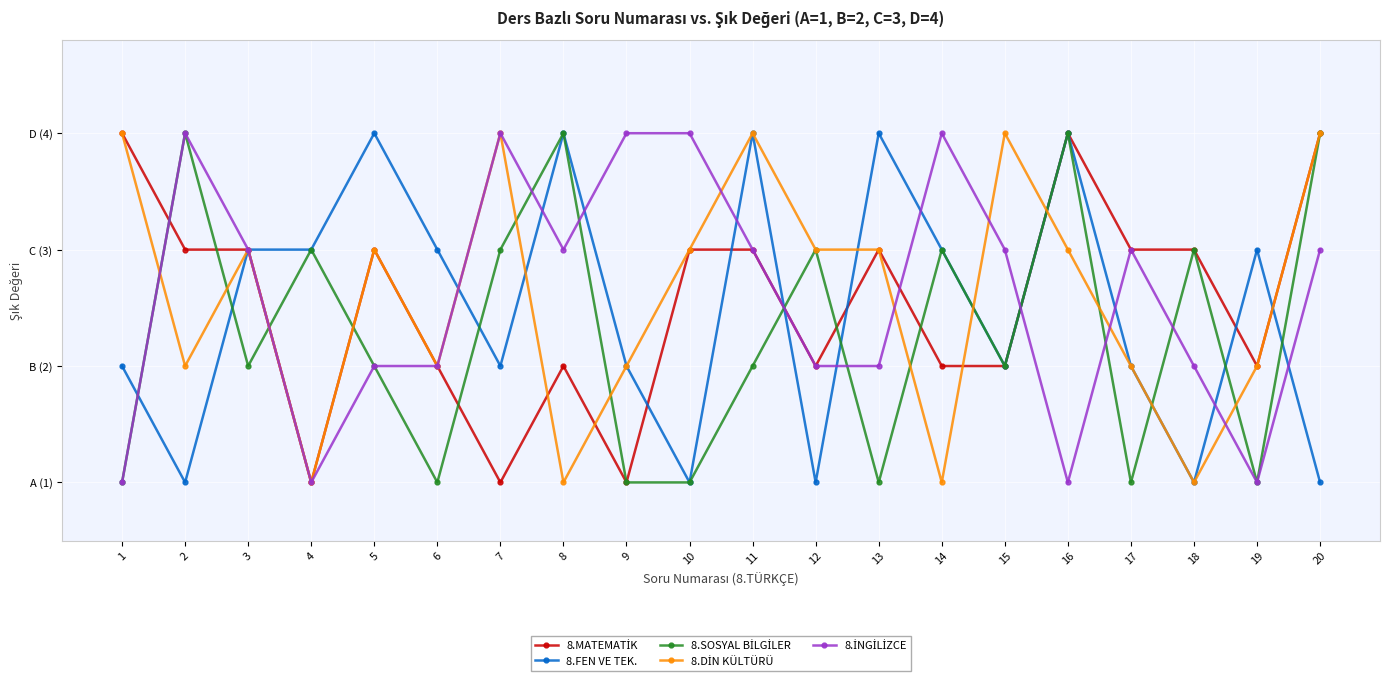

In 8.DİN KÜLTÜRÜ, how many points are higher than both neighbors (excluding endpoints)?

5